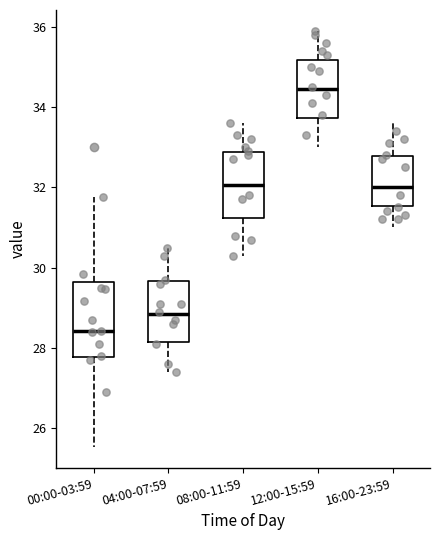

Where does the lower whisker of the box for 12:00-15:59 end on the y-axis? The values are not printed on the chart, so give them approximately, as read against the axis.

33.0